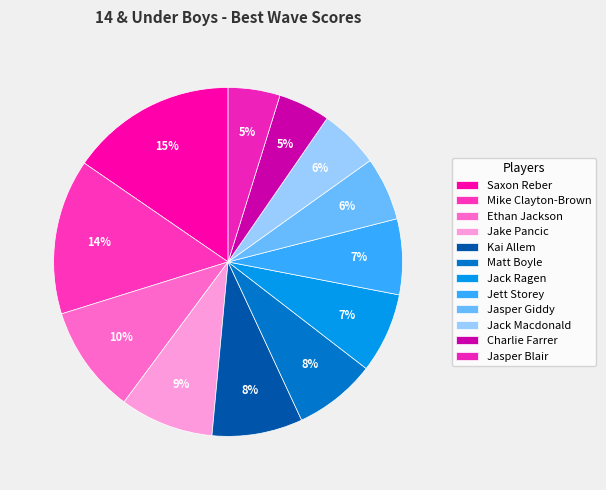

What is the change in value from Kai Allem to Jasper Giddy?

-1.4